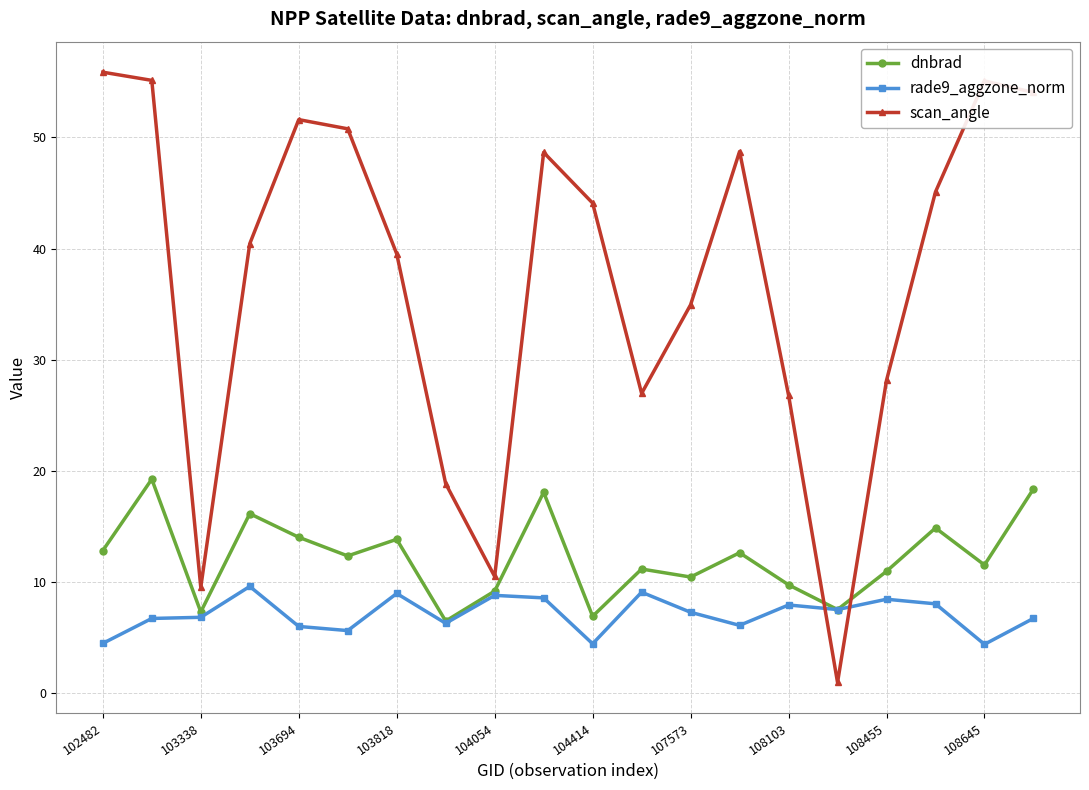

List the series in order of their overall mean, highest first.

scan_angle, dnbrad, rade9_aggzone_norm